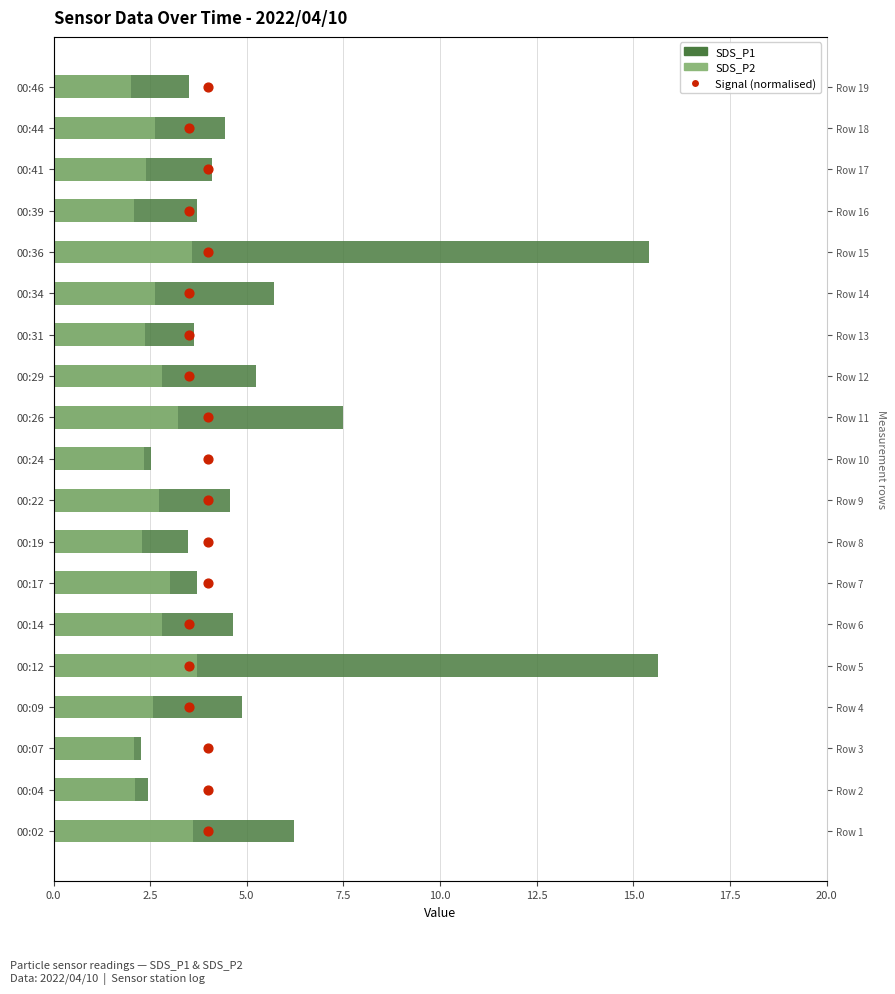

Which series reaches the maximum Y coordinate?

Signal